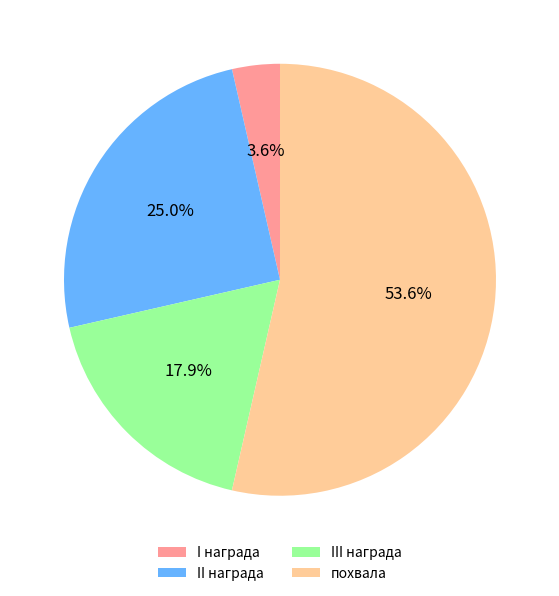

What percentage is the похвала slice, to the nearest percent?

54%